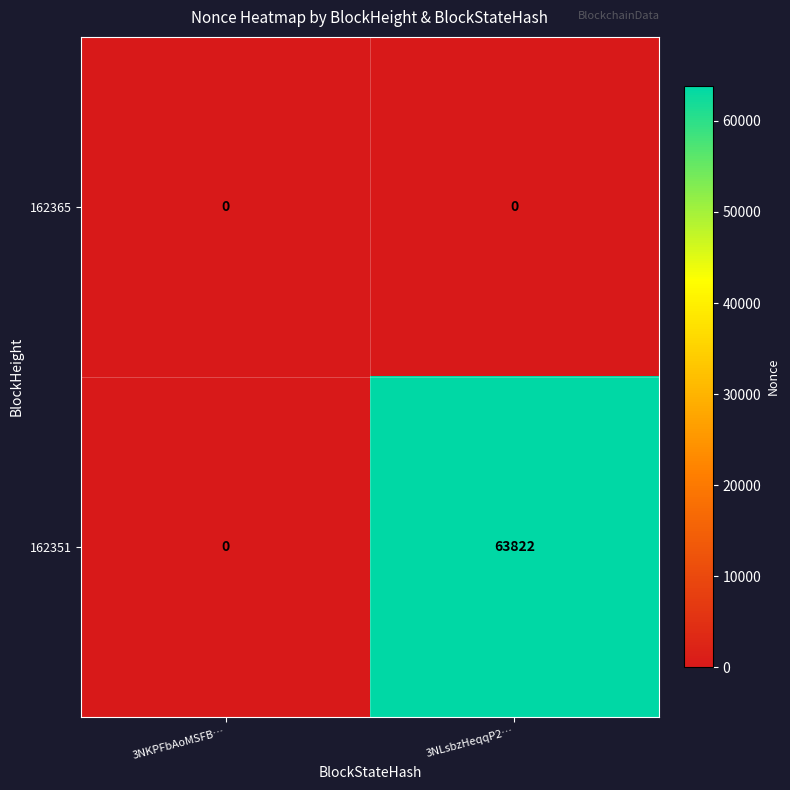

What is the difference between the maximum and minimum values in the 162351 series?

63822